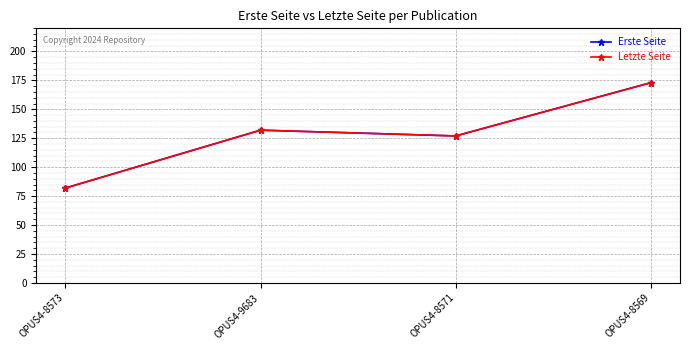

Does the chart have visible grid lines?

Yes